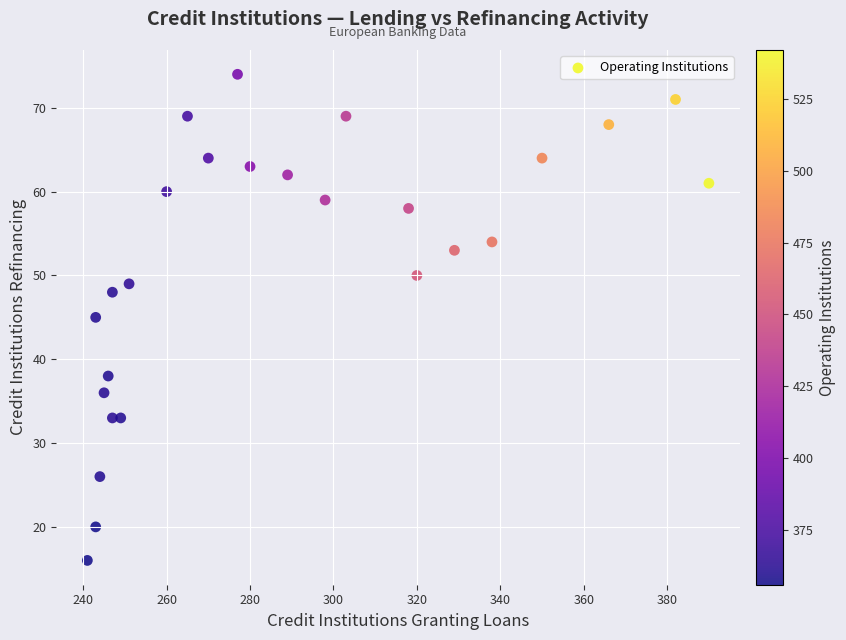

What is the range of X values (max minus min)?

149